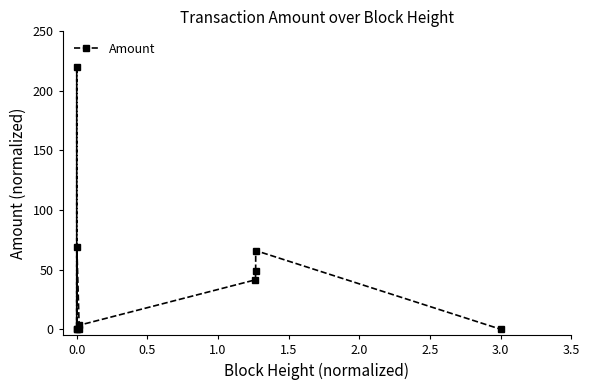

What is the value of the 4th point from the left?

69.1